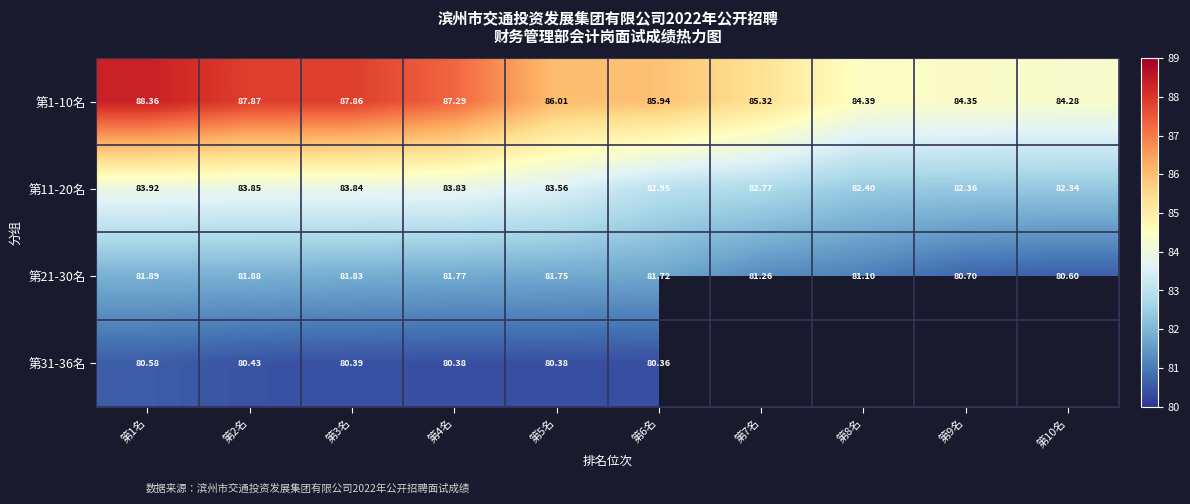

What is the difference between the second highest and second lowest values in the 第11-20名 series?

1.5